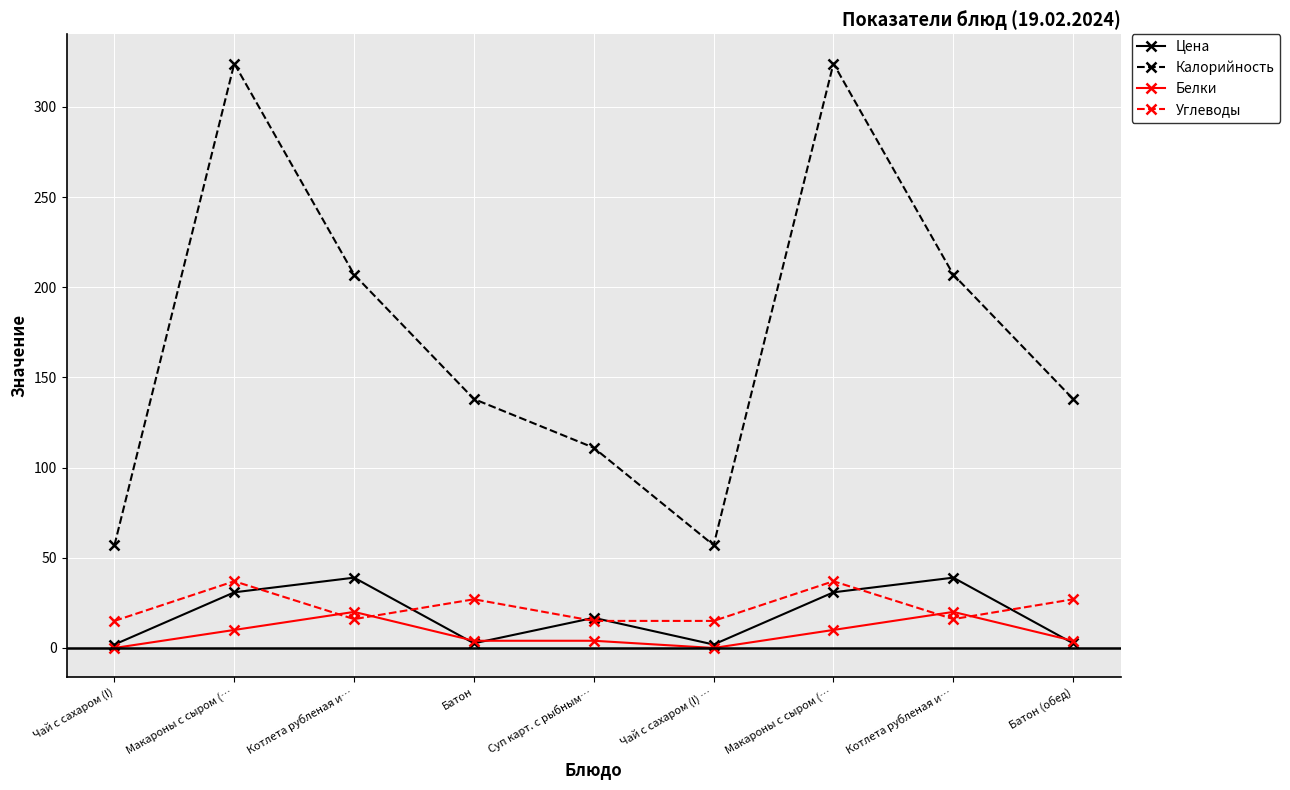

Which series has the largest range (max minus min)?

Калорийность